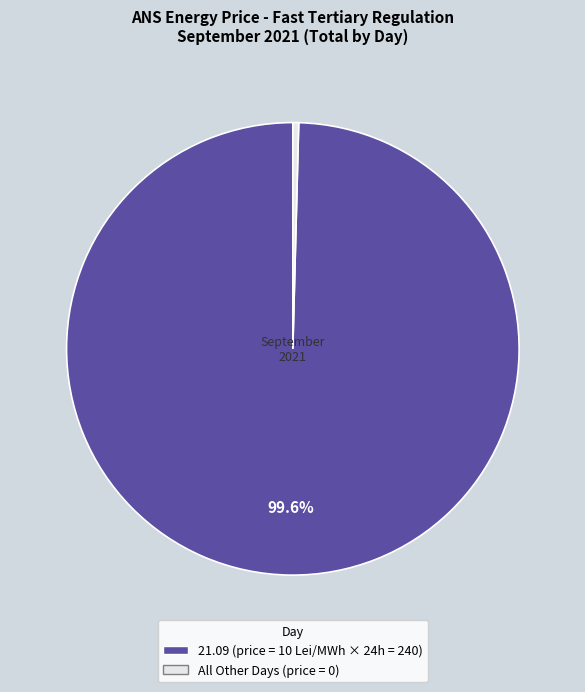

Does any single category account for the majority?

Yes